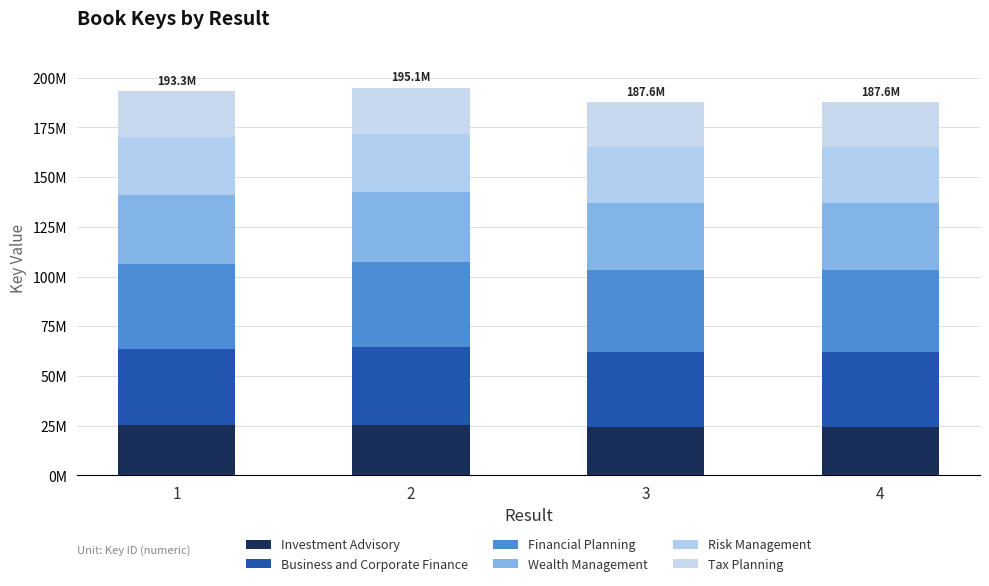

Are the bars grouped side by side (vs. stacked)?

No